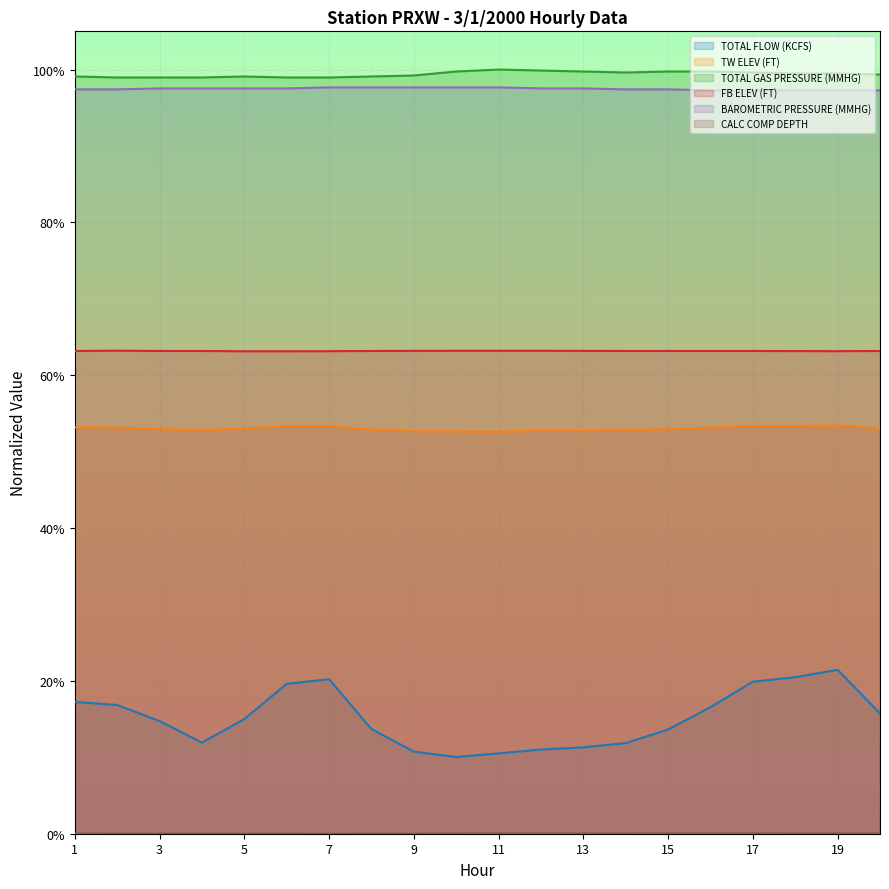

Which has a higher value, 2 or 10?

2